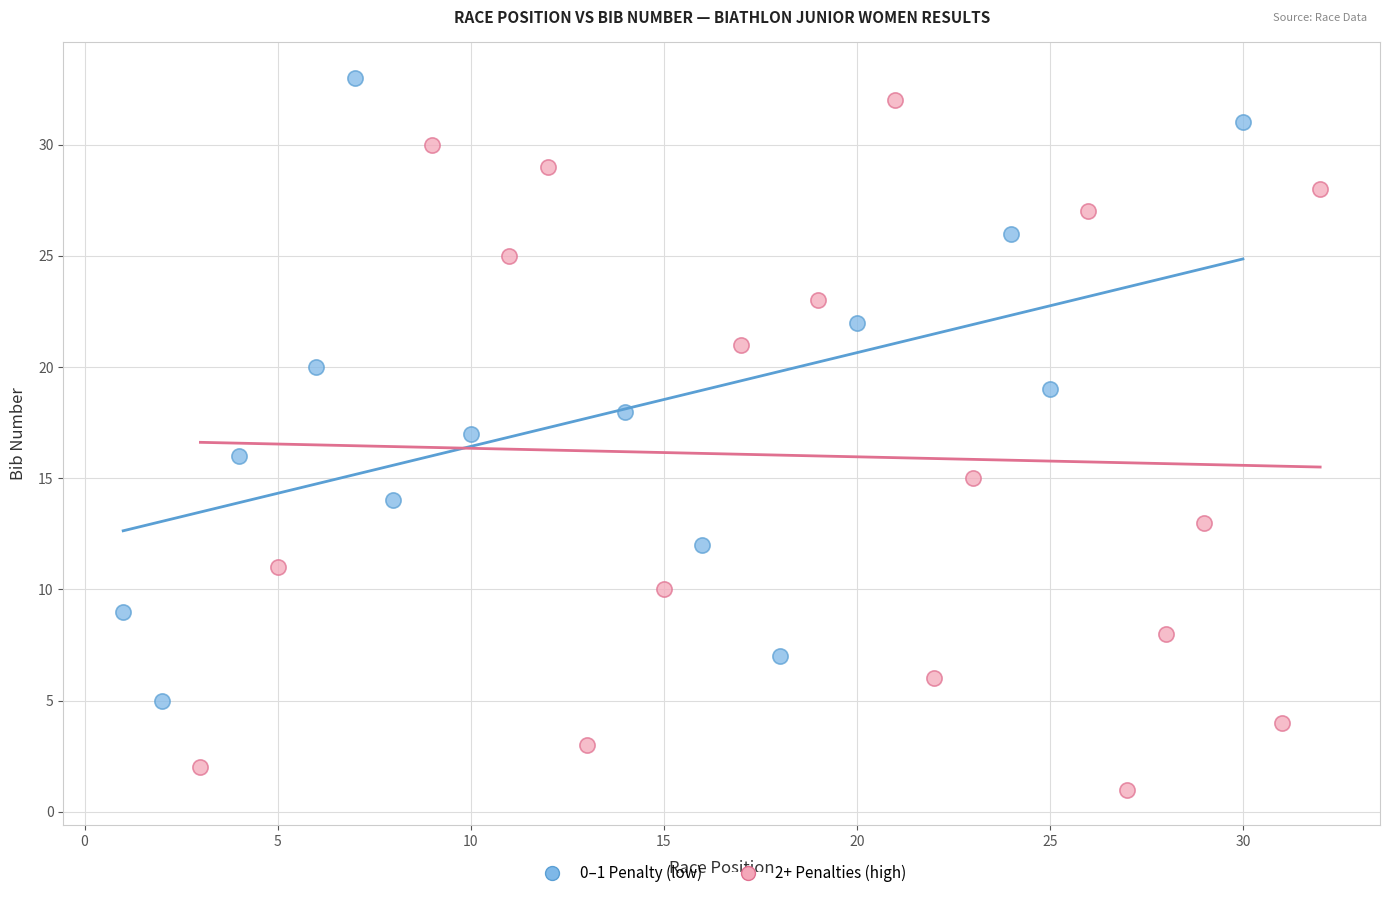

Which series contains the lowest Y value?

2+ Penalties (high)